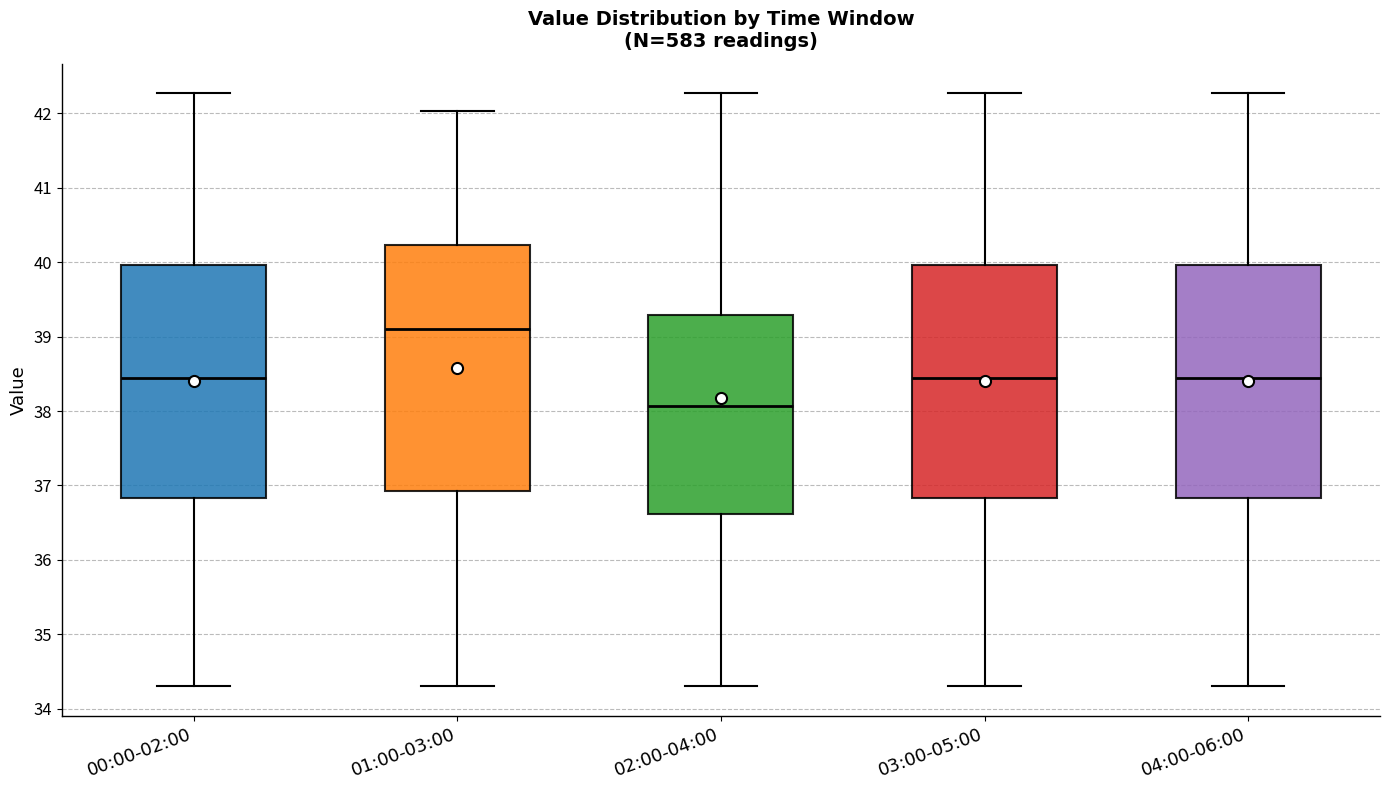

Reading left to right, transcribe this box plot: for each box, give where its median line is, the range the box spans, and where its two whiskers end, as read against the y-axis. The values are not printed on the chart, so give them approximately, as read against the axis.

00:00-02:00: median 38.5, box 36.8 to 40.0, whiskers 34.3 to 42.3
01:00-03:00: median 39.1, box 36.9 to 40.2, whiskers 34.3 to 42.0
02:00-04:00: median 38.1, box 36.6 to 39.3, whiskers 34.3 to 42.3
03:00-05:00: median 38.5, box 36.8 to 40.0, whiskers 34.3 to 42.3
04:00-06:00: median 38.5, box 36.8 to 40.0, whiskers 34.3 to 42.3